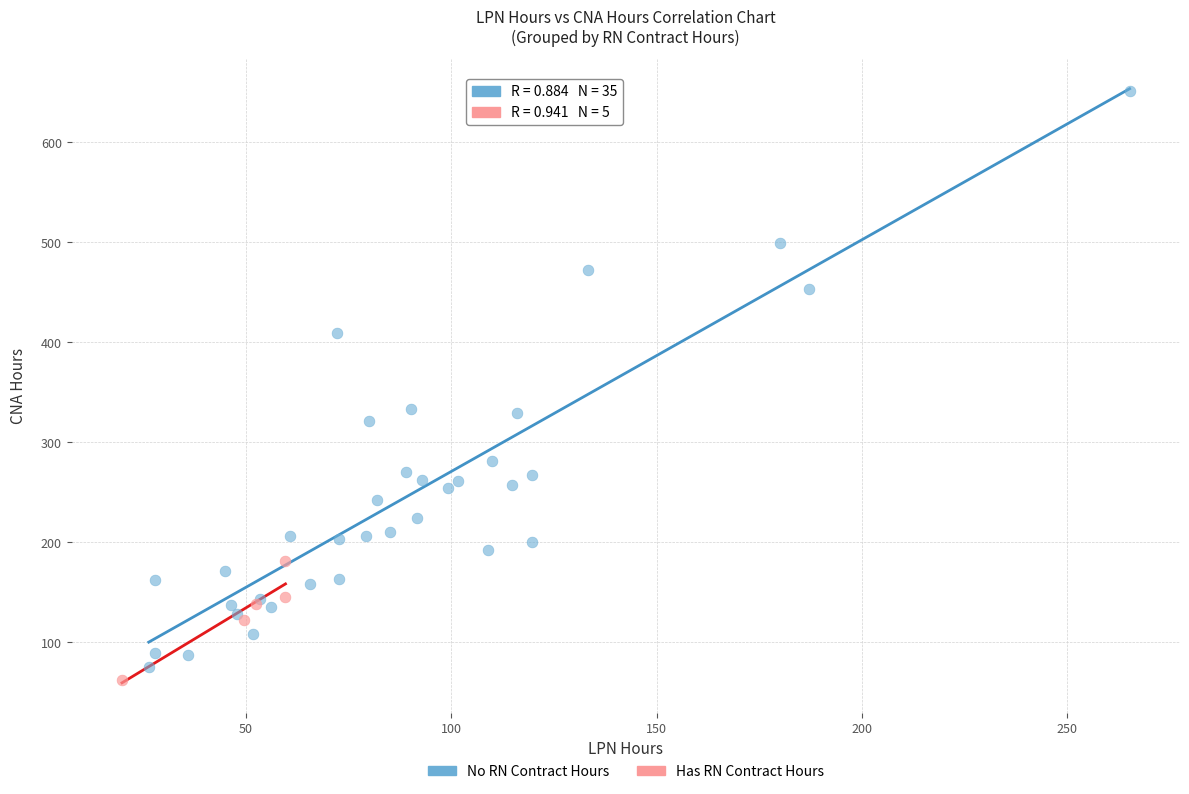

Which series has the widest spread of Y values?

No RN Contract Hours